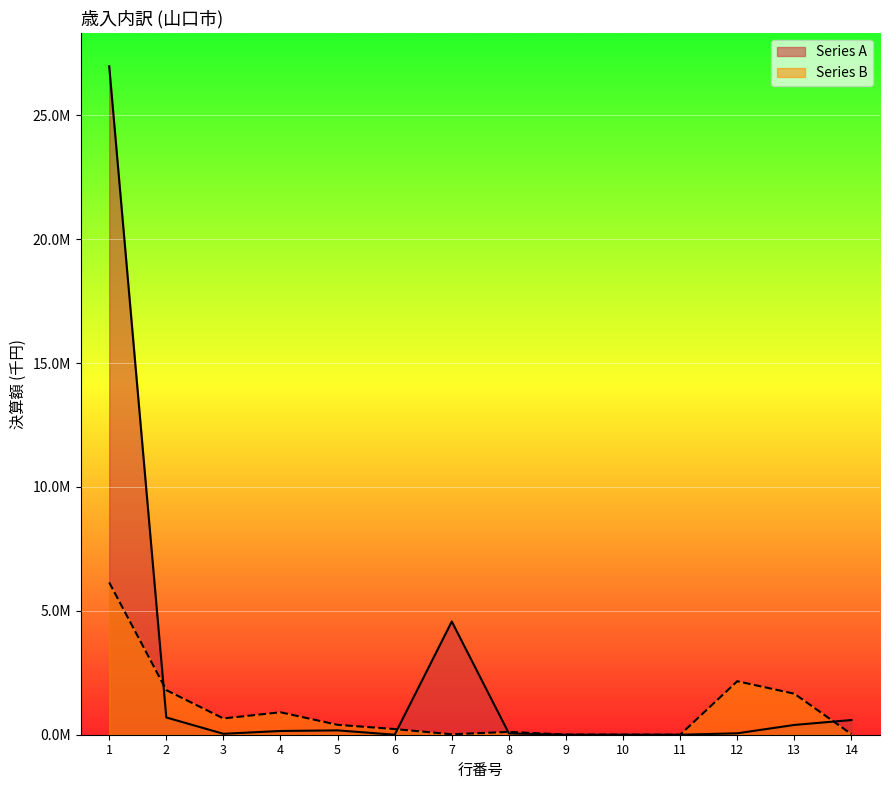

What is the difference between the maximum and second lowest values in the Series A series?

26973863